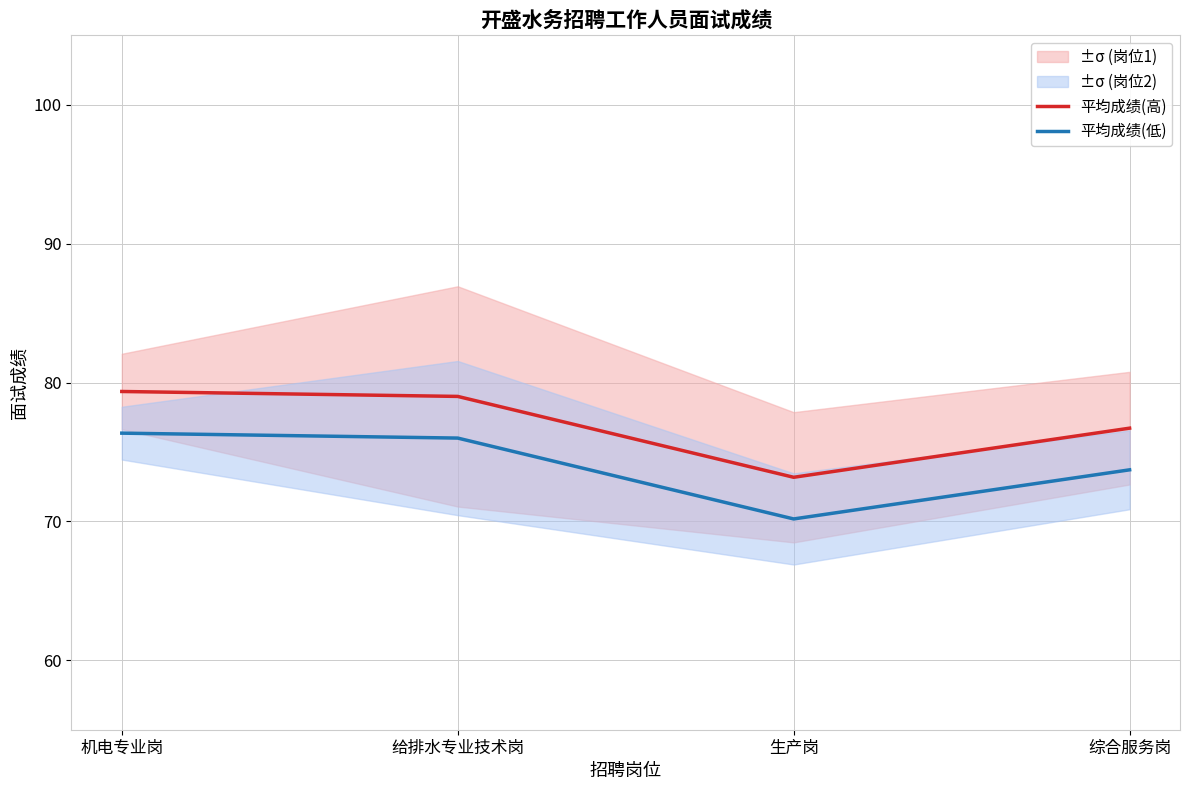

What is the greatest value displayed?

79.4